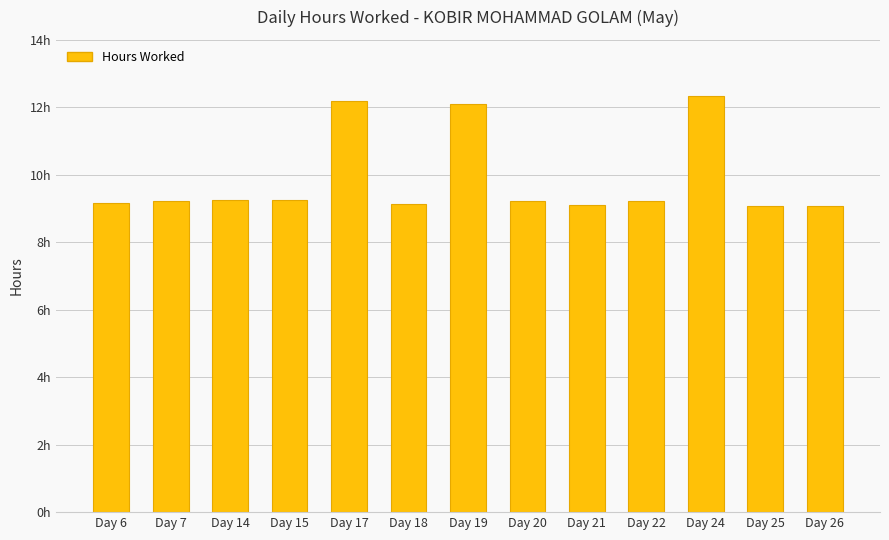

What is the change in value from Day 21 to Day 24?

+3.2